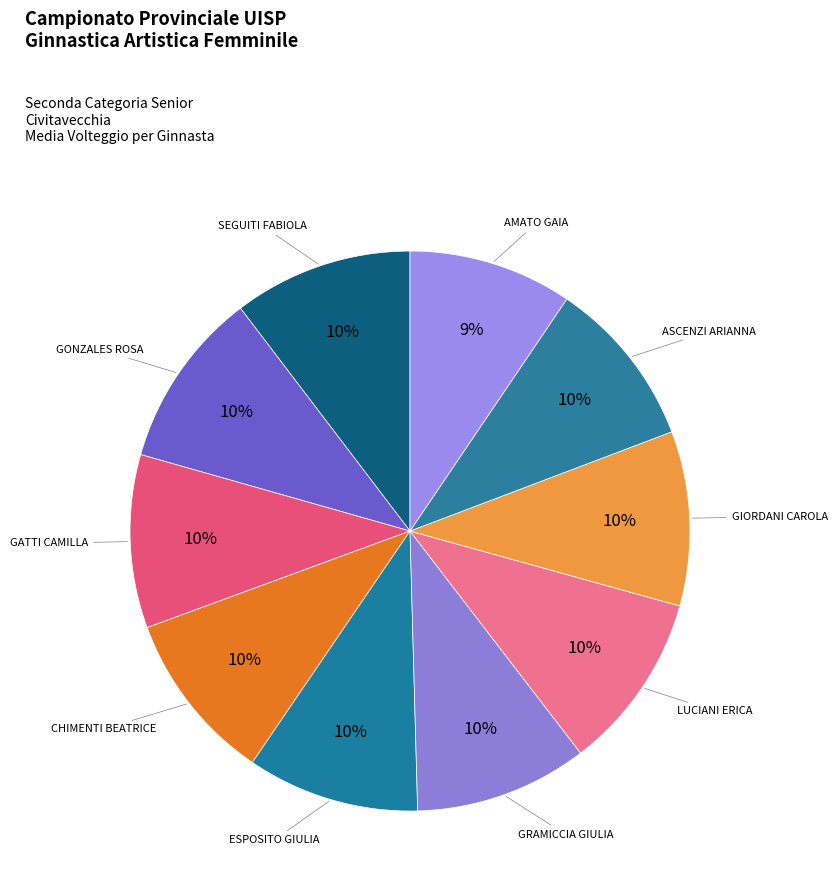

Is the sum of GIORDANI CAROLA and GRAMICCIA GIULIA greater than half?

No